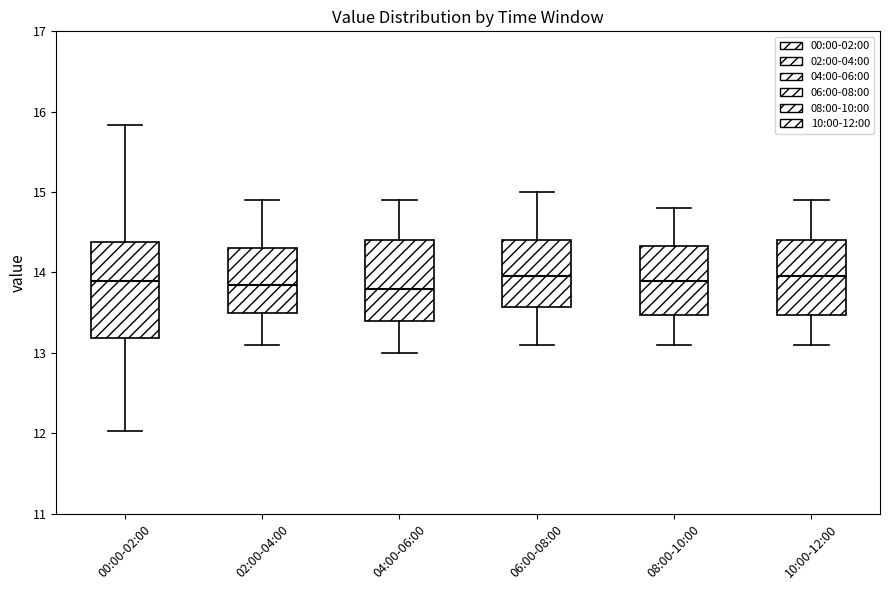

Where does the lower whisker of the box for 06:00-08:00 end on the y-axis? The values are not printed on the chart, so give them approximately, as read against the axis.

13.1